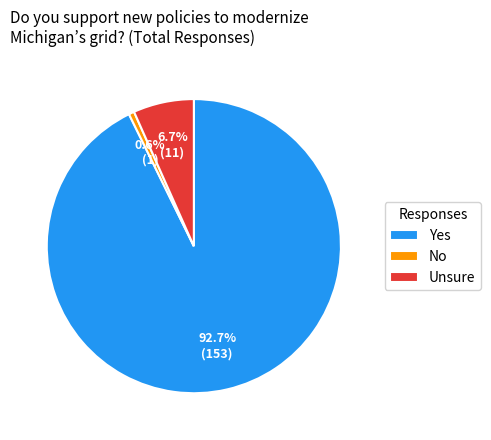

Does Yes represent more than half of the total?

Yes